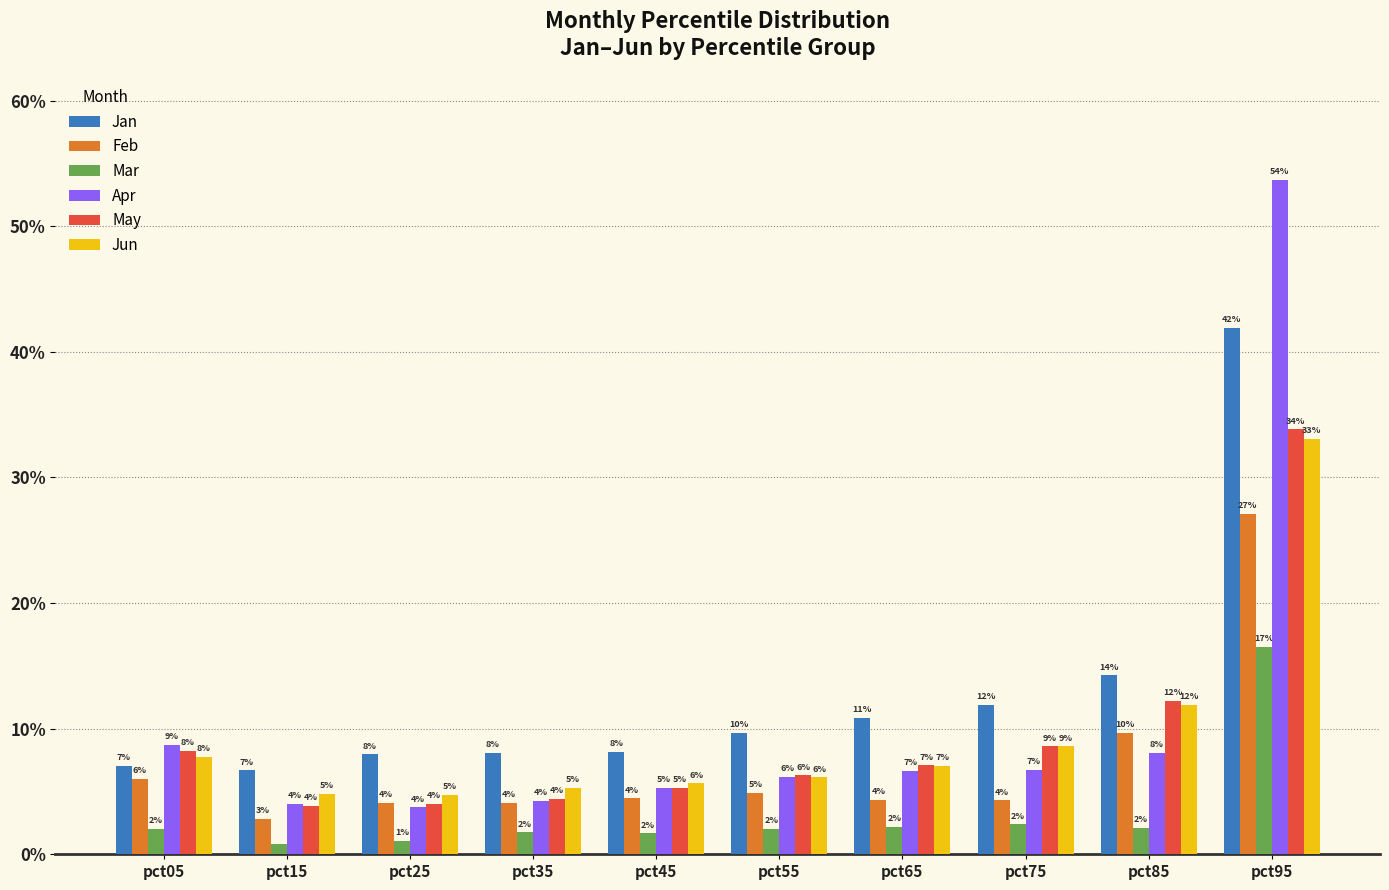

Reading left to right, extract all data points from this chart.

Jan: pct05=0.1	pct15=0.1	pct25=0.1	pct35=0.1	pct45=0.1	pct55=0.1	pct65=0.1	pct75=0.1	pct85=0.1	pct95=0.4
Feb: pct05=0.1	pct15=0.0	pct25=0.0	pct35=0.0	pct45=0.0	pct55=0.0	pct65=0.0	pct75=0.0	pct85=0.1	pct95=0.3
Mar: pct05=0.0	pct15=0.0	pct25=0.0	pct35=0.0	pct45=0.0	pct55=0.0	pct65=0.0	pct75=0.0	pct85=0.0	pct95=0.2
Apr: pct05=0.1	pct15=0.0	pct25=0.0	pct35=0.0	pct45=0.1	pct55=0.1	pct65=0.1	pct75=0.1	pct85=0.1	pct95=0.5
May: pct05=0.1	pct15=0.0	pct25=0.0	pct35=0.0	pct45=0.1	pct55=0.1	pct65=0.1	pct75=0.1	pct85=0.1	pct95=0.3
Jun: pct05=0.1	pct15=0.0	pct25=0.0	pct35=0.1	pct45=0.1	pct55=0.1	pct65=0.1	pct75=0.1	pct85=0.1	pct95=0.3